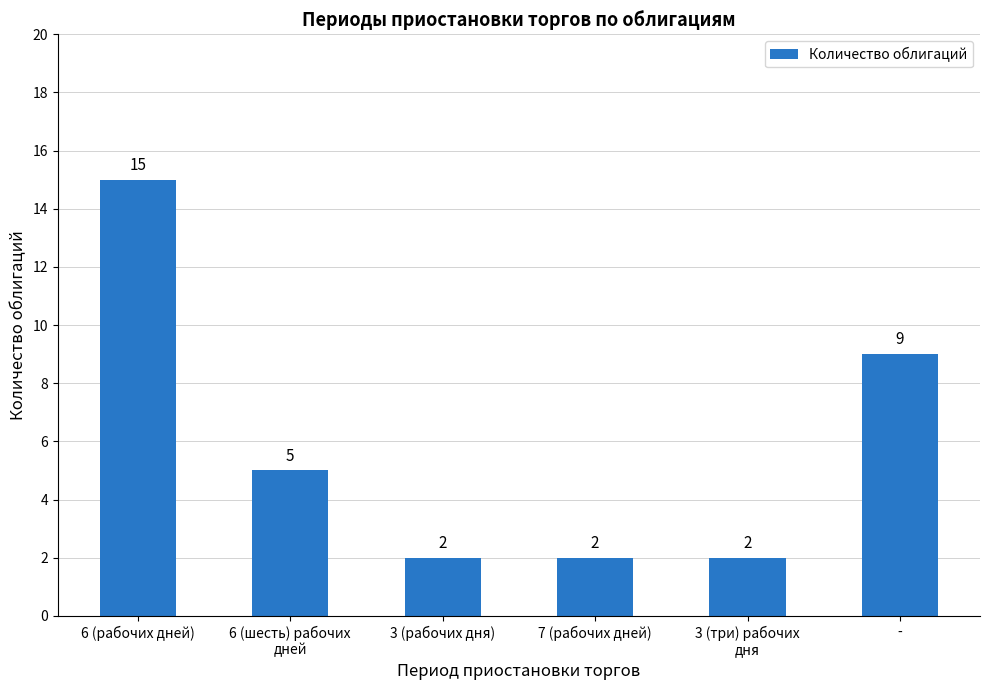

Reading right to left, extract all data points from this chart.

-=9	3 (три) рабочих
дня=2	7 (рабочих дней)=2	3 (рабочих дня)=2	6 (шесть) рабочих
дней=5	6 (рабочих дней)=15